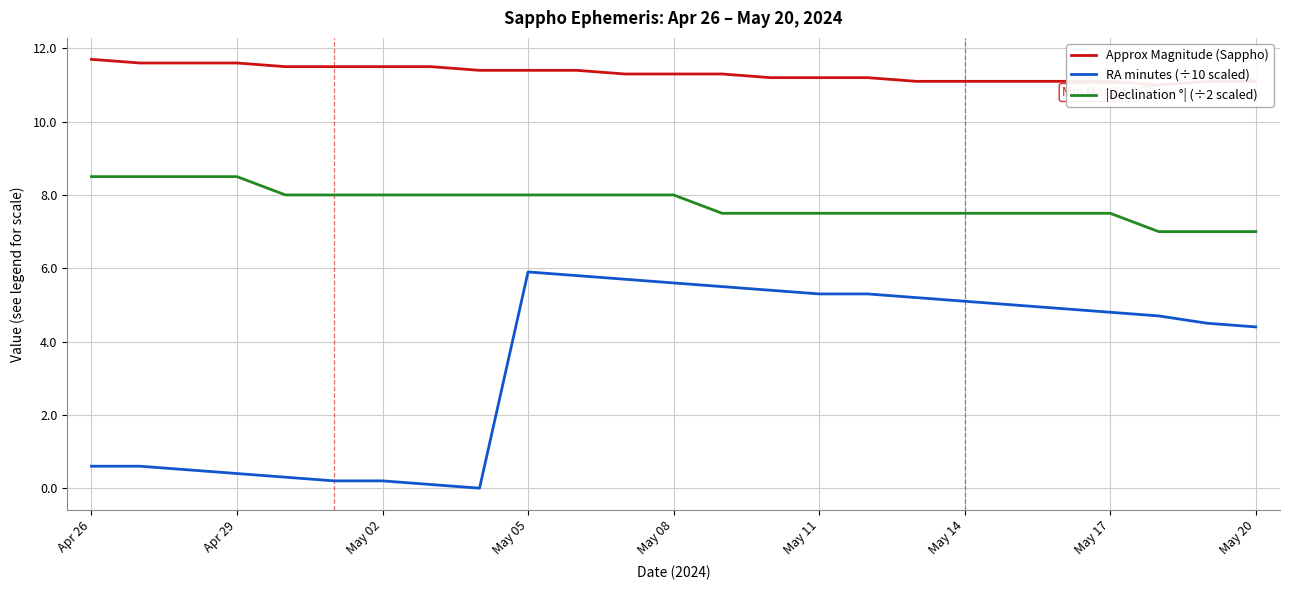

What is the greatest value displayed?

11.7